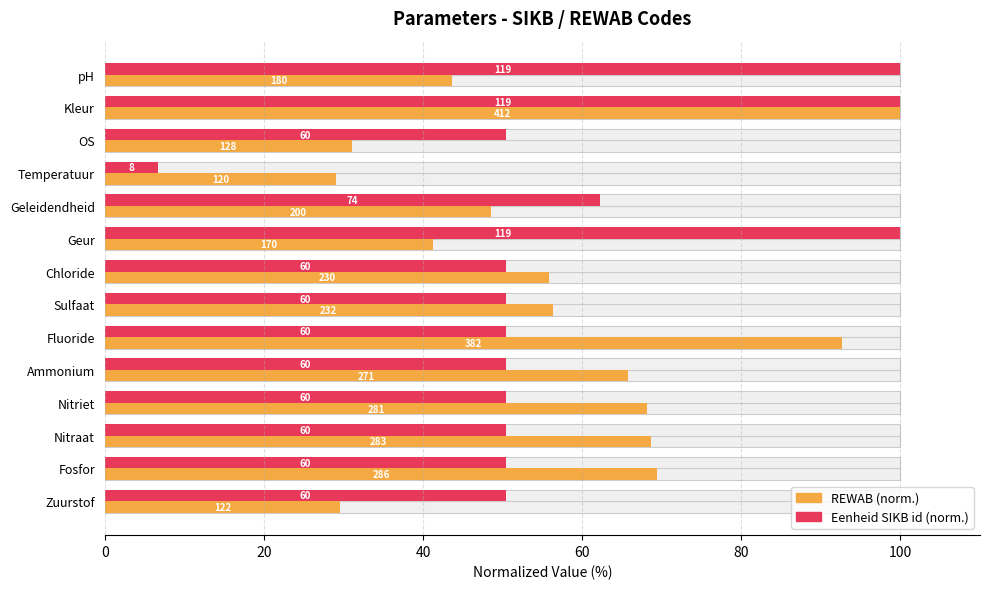

How many categories are shown in the chart?

14